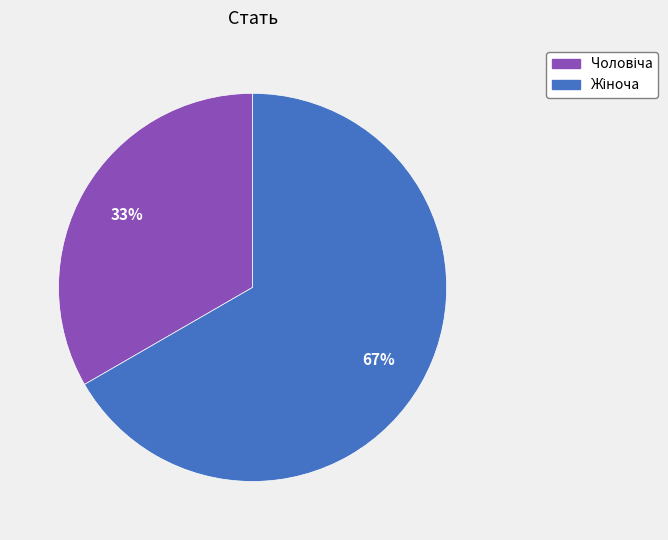

To the nearest percent, what is the average slice percentage?

50%